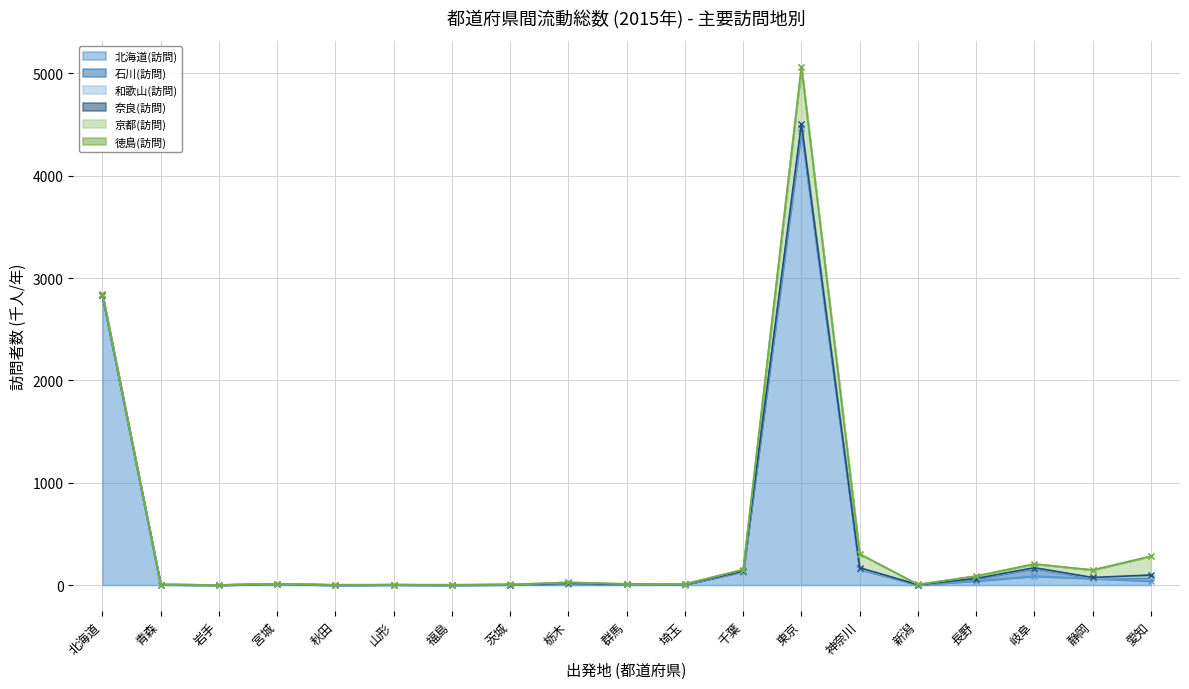

The value of 奈良(訪問) at 愛知 is 10.2. True or false?

False